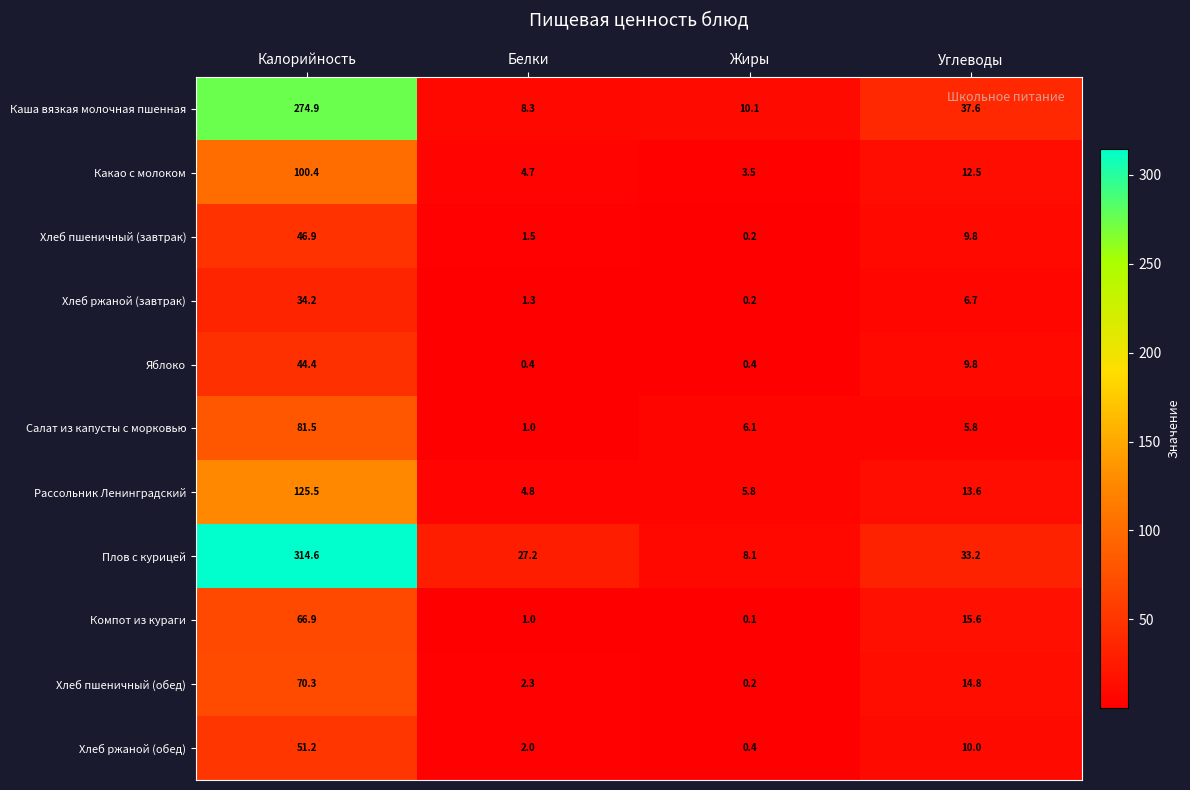

How many series are shown in this chart?

11